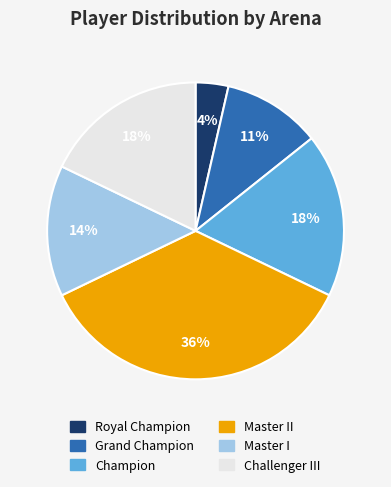

To the nearest percent, what is the average slice percentage?

17%